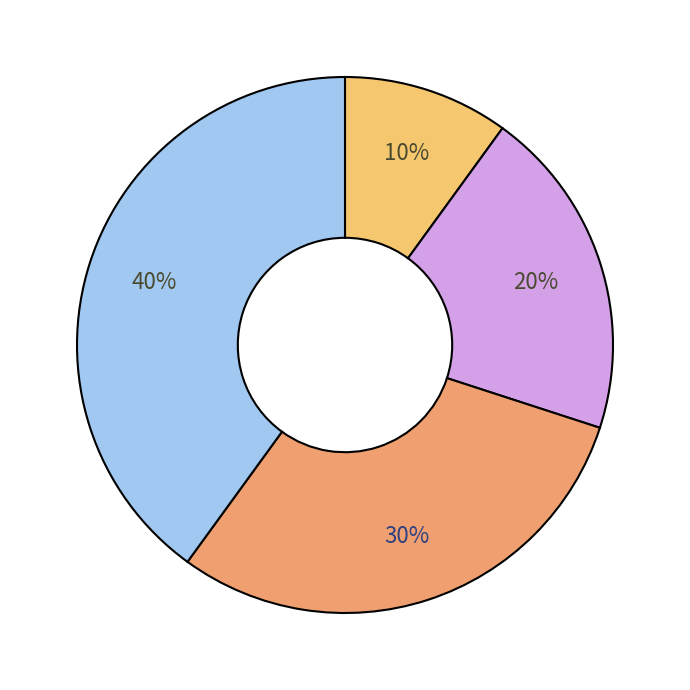

How many segments does this pie chart have?

4